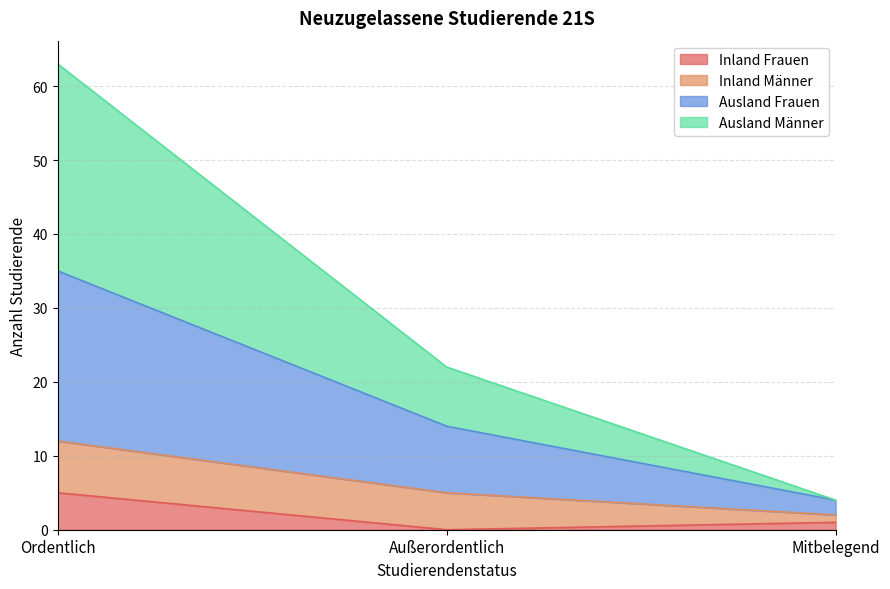

True or false: Inland Frauen has a value of -2 at Außerordentlich.

False